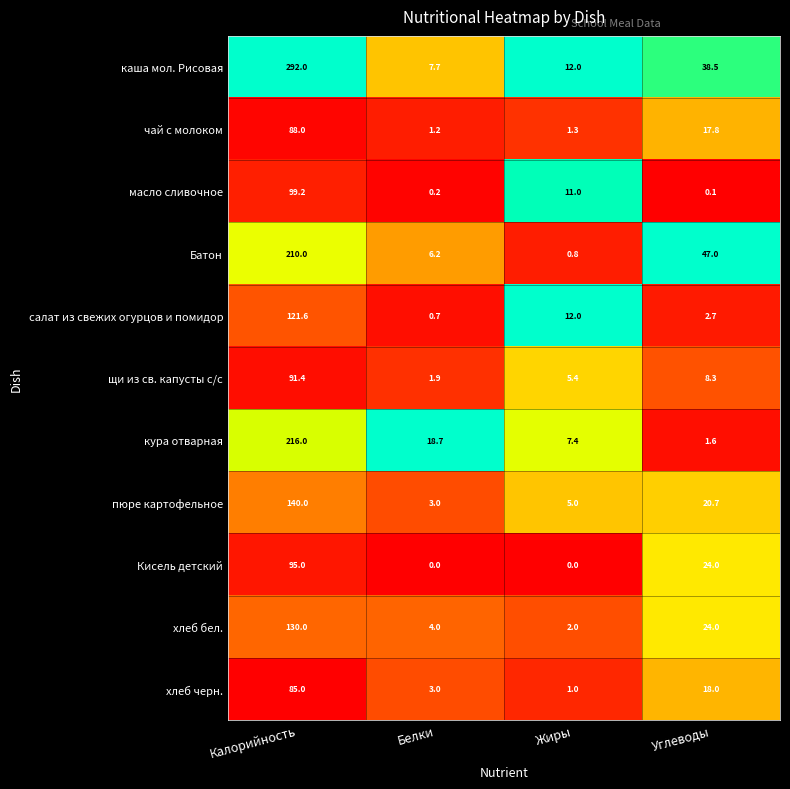

What is the difference between the maximum and second lowest values in the Батон series?

203.8